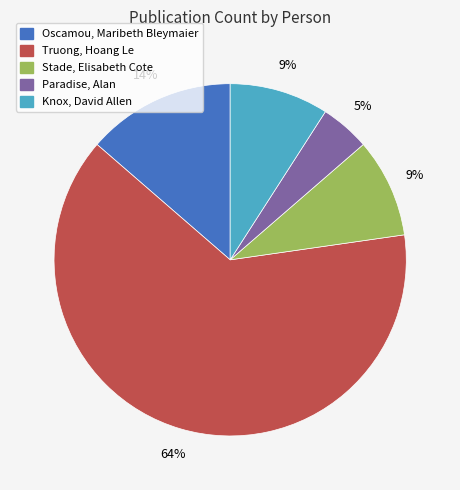

The Paradise, Alan slice represents 17% of the pie. True or false?

False